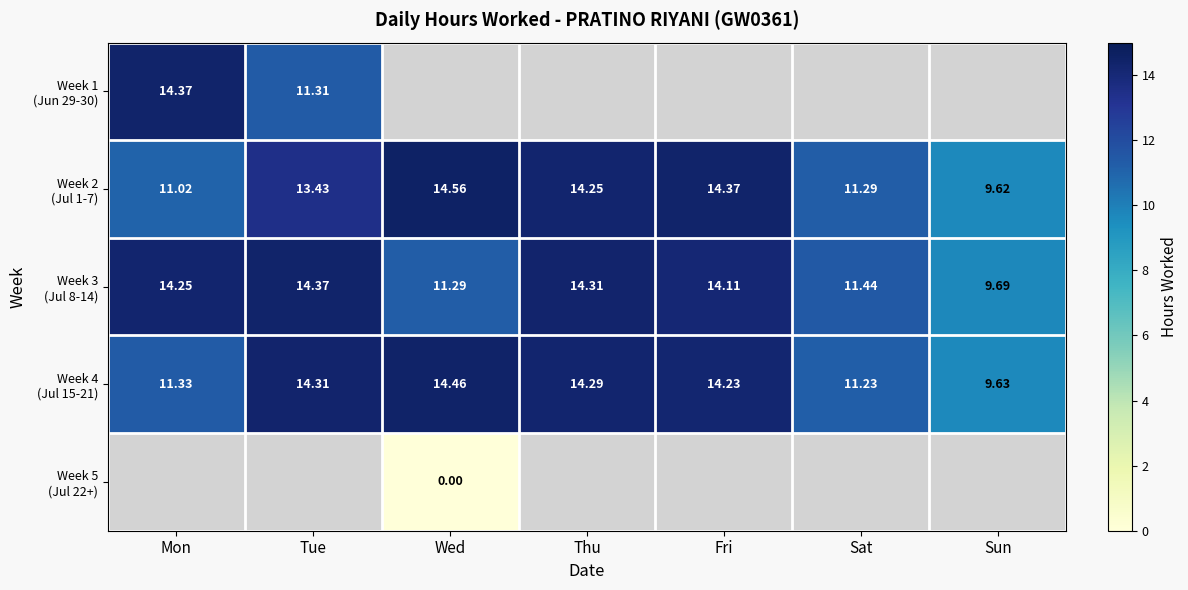

Which series has the widest spread of values?

Week 2 (Jul 1-7)